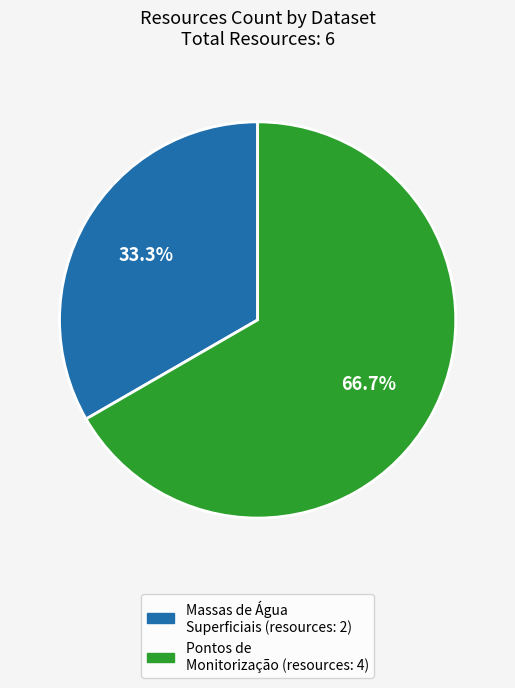

Is there a majority slice in this chart?

Yes